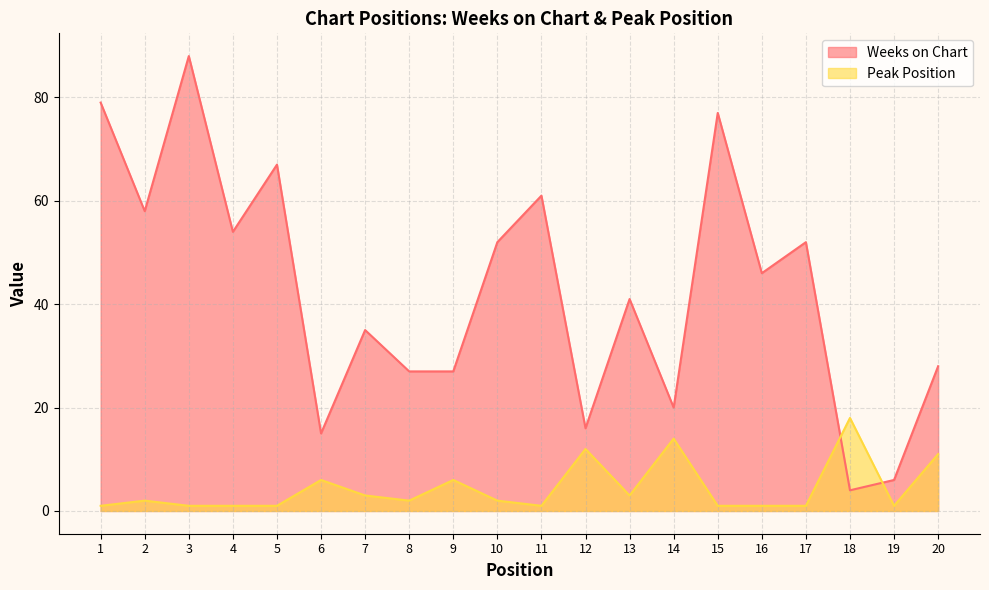

The value of Peak Position at 5 is 1. True or false?

True